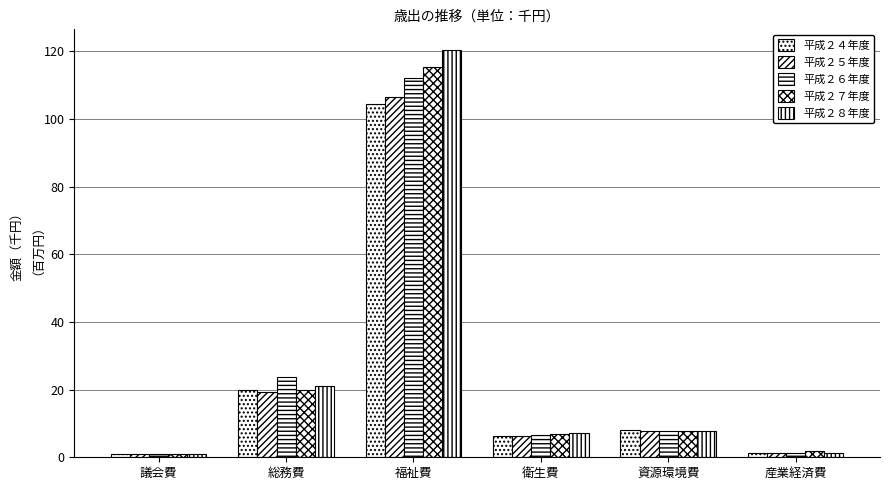

How many groups of bars are there?

6